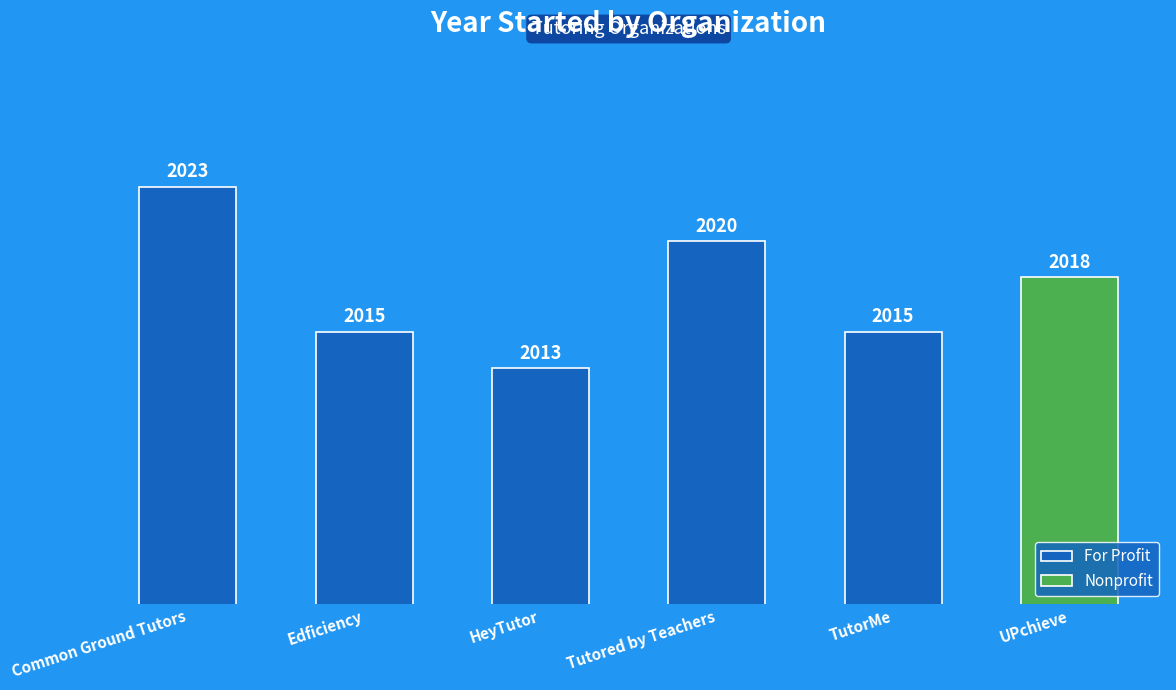

Which has a higher value, Tutored by Teachers or Common Ground Tutors?

Common Ground Tutors